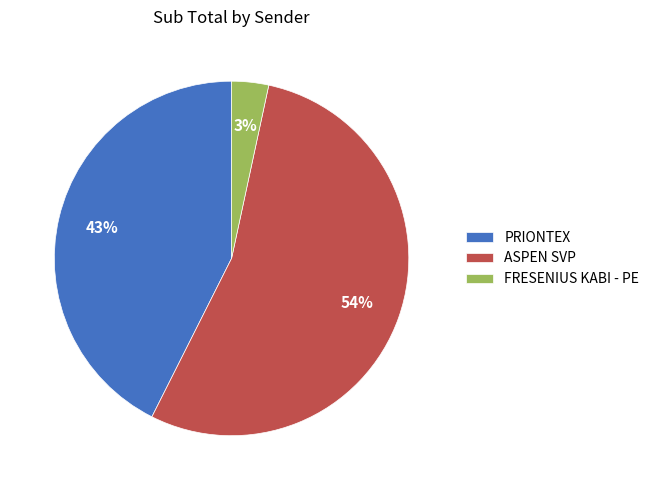

What is the ratio of the value at ASPEN SVP to the value at PRIONTEX?

1.3